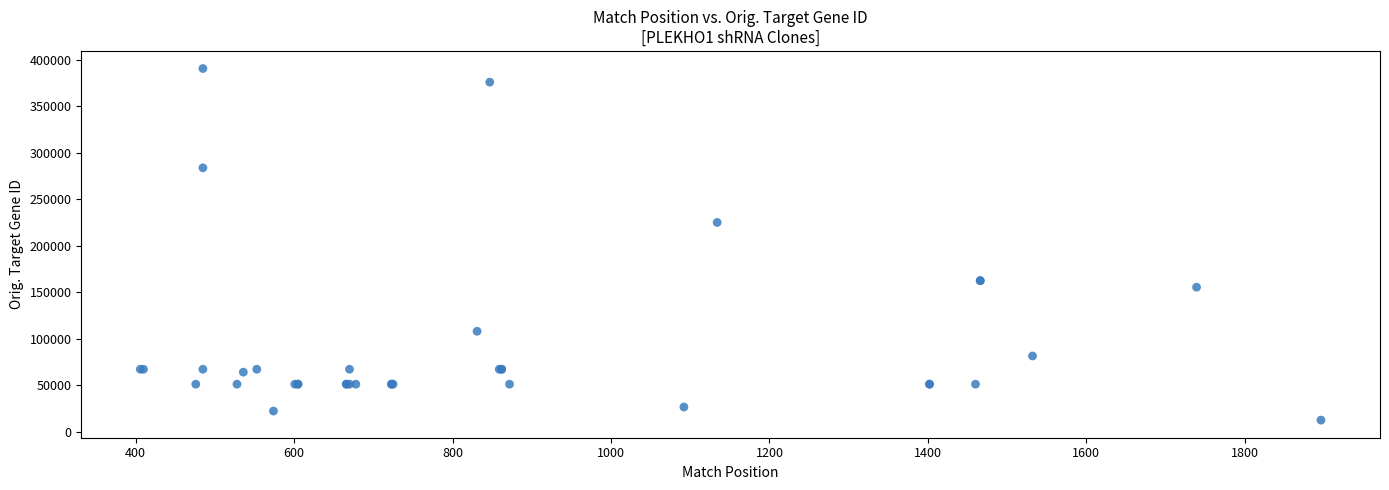

What Y value in the scatter plot is closest to 201480?

225004